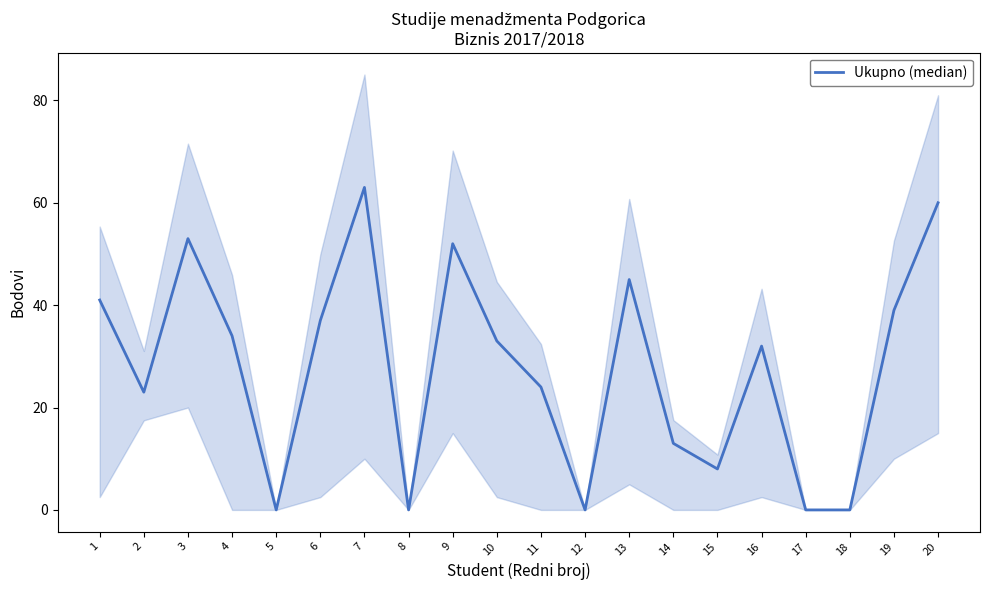

What is the value of the 14th point from the left?

13